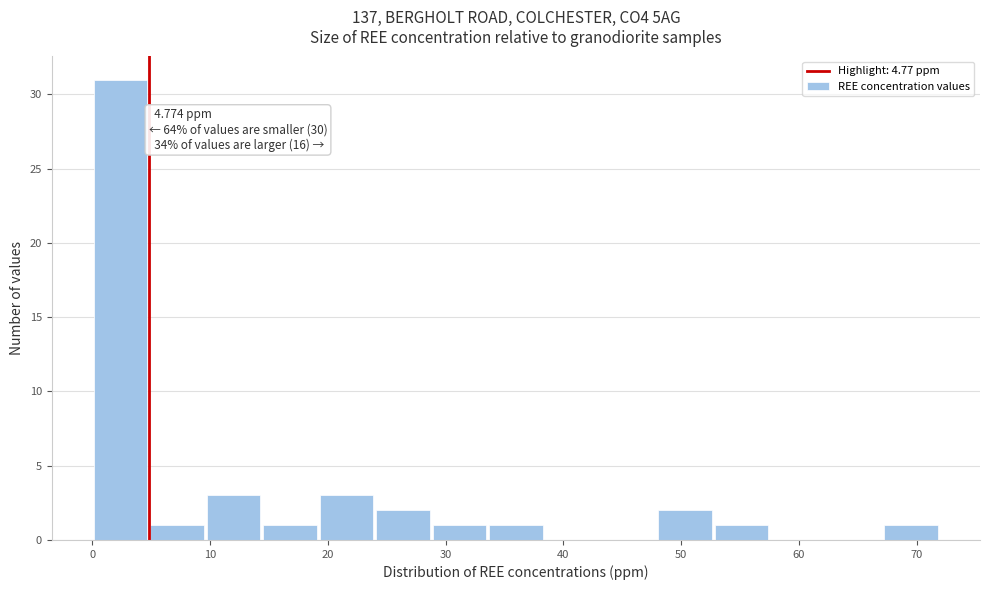

Which range on the x-axis has the tallest bar?

0 to 5